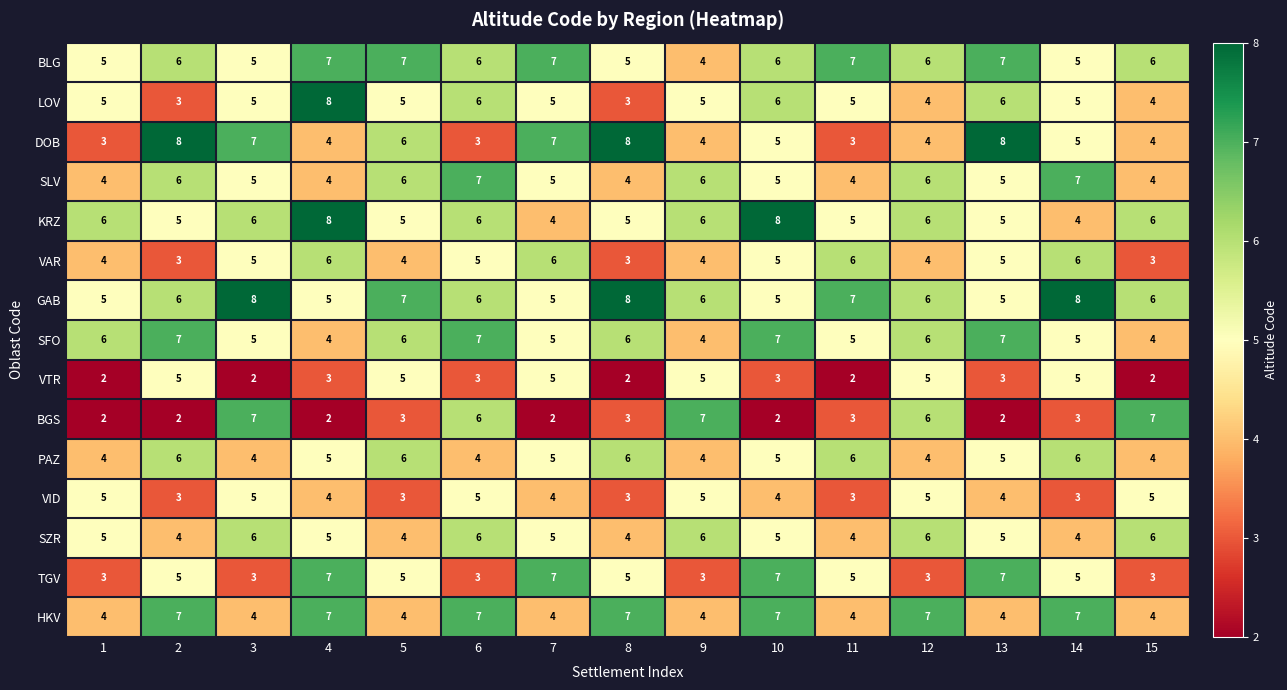

What is the difference between the BGS values at 3 and 2?

5